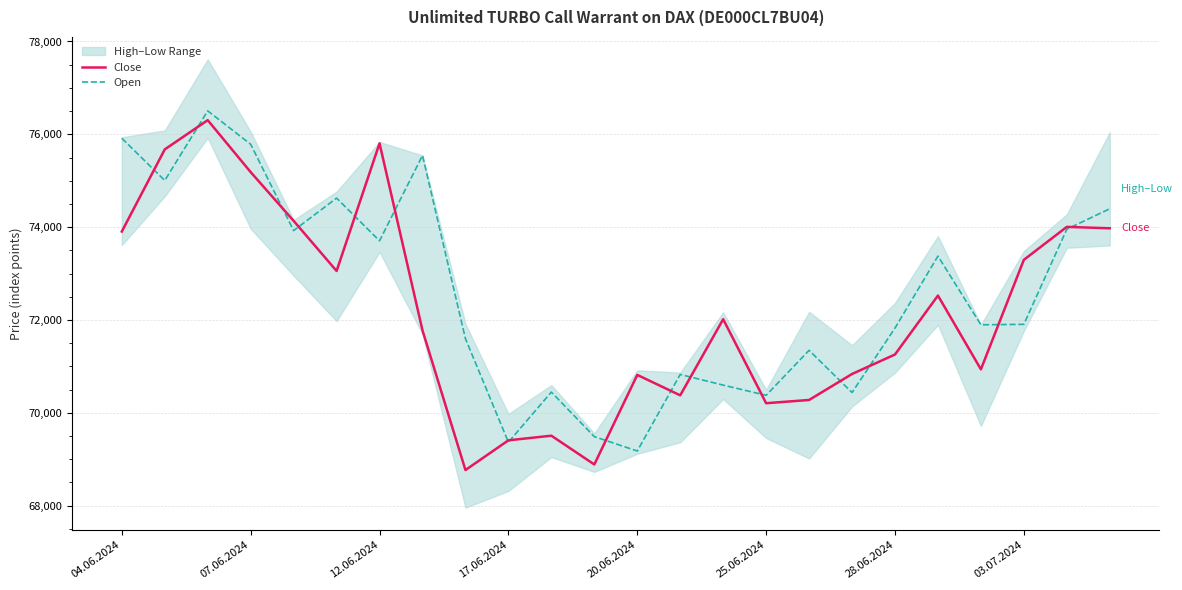

At which label is Close closest to 72535?

19